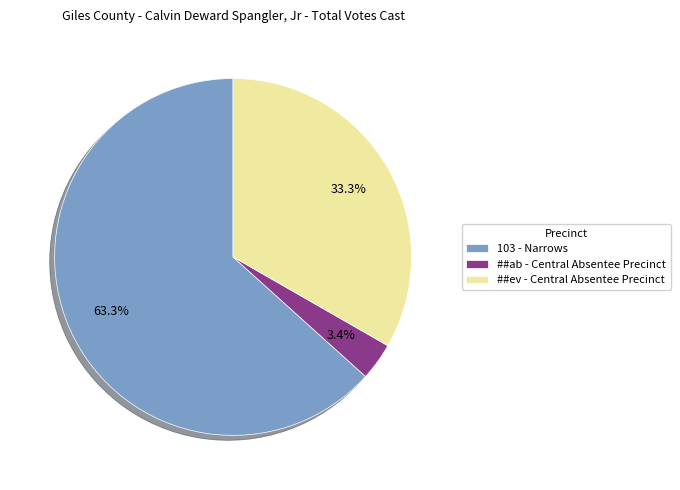

To the nearest percent, what percentage of the pie is 103 - Narrows?

63%